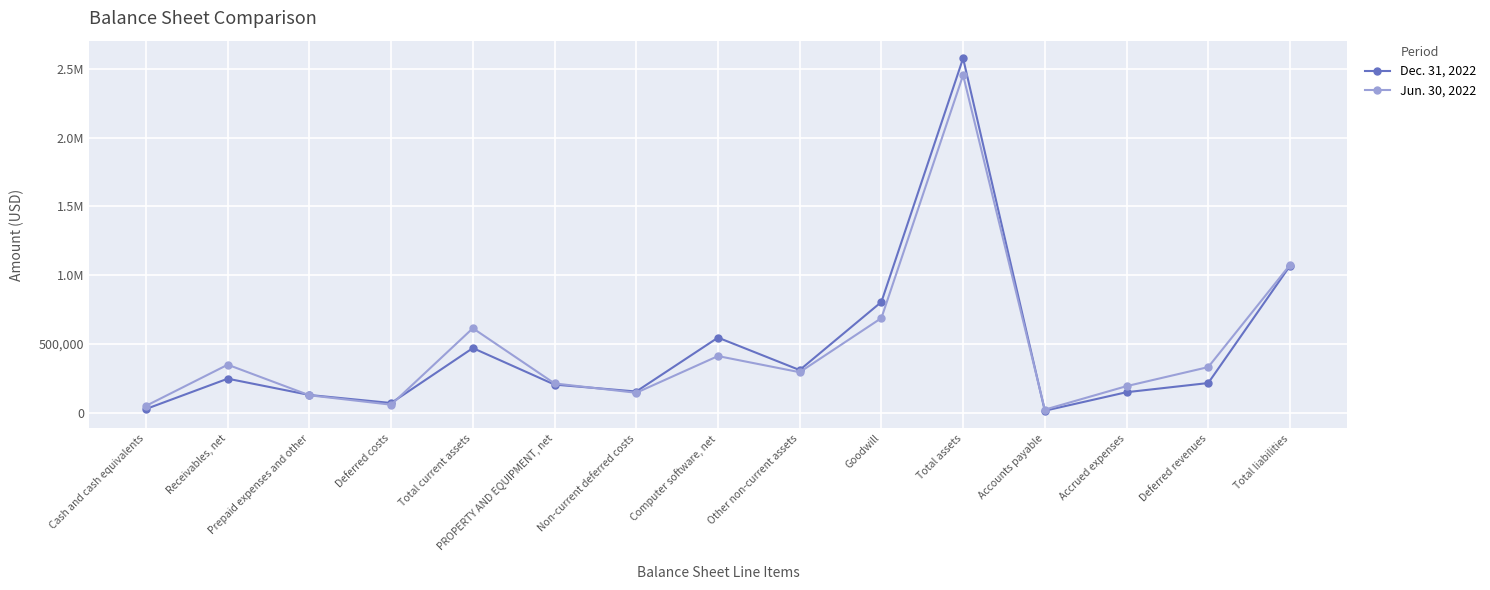

What is the label of the 8th point from the left?

Computer software, net